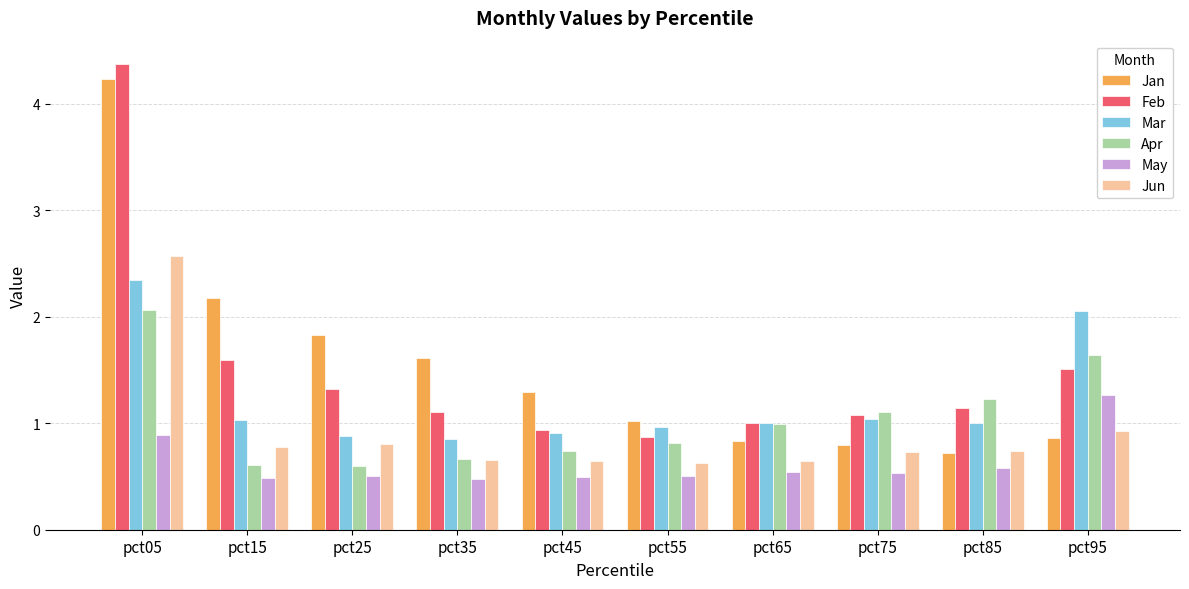

At how many categories does at least one series exceed 2?

3